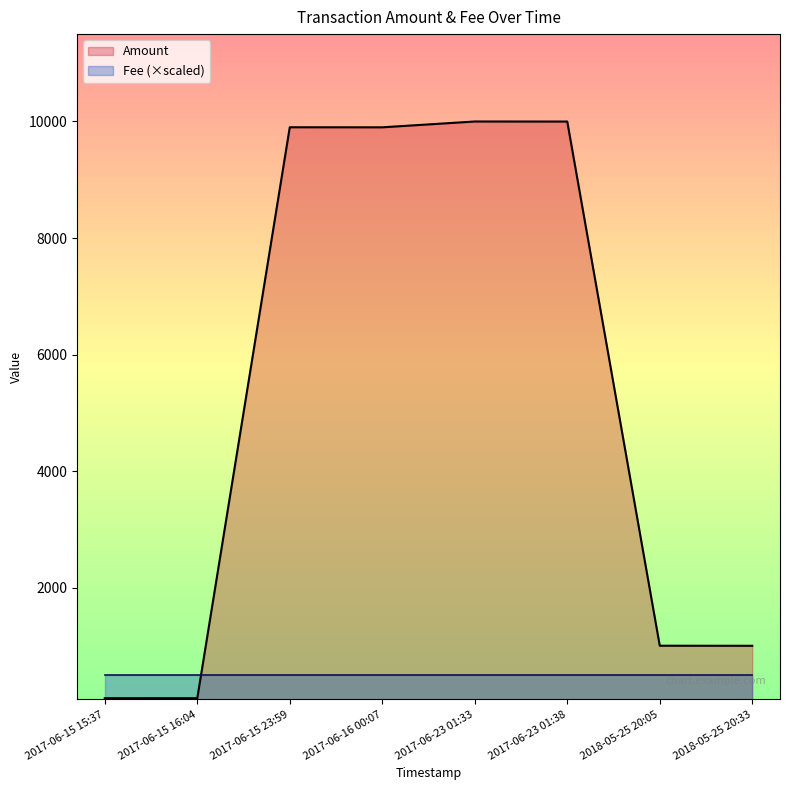

What is the change in value from 2017-06-15 15:37 to 2017-06-15 23:59?

+9800